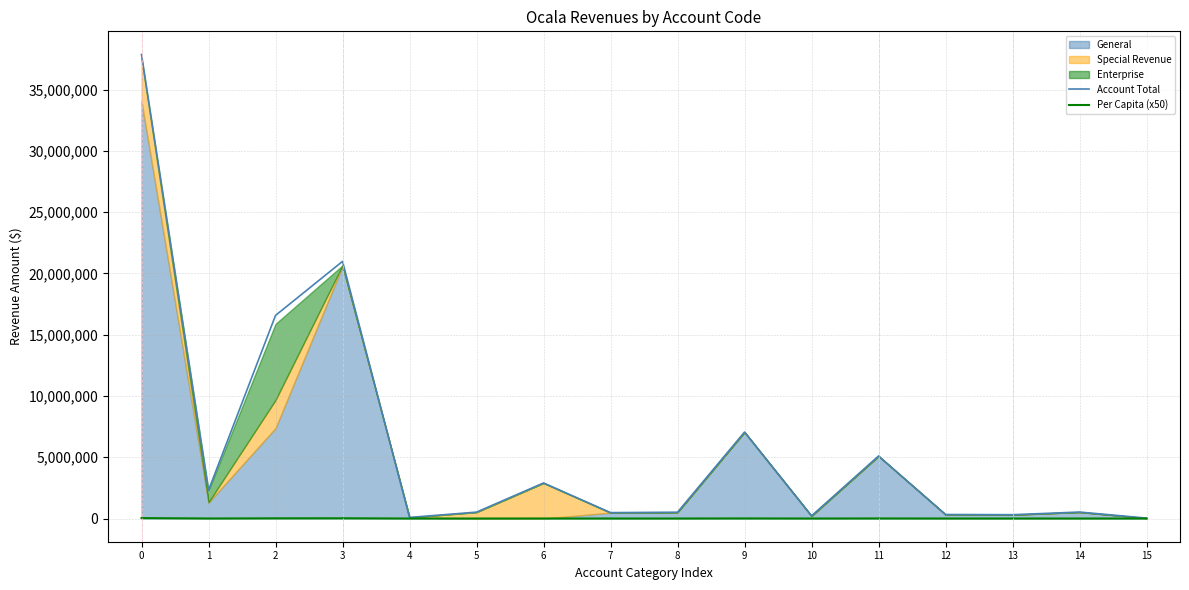

What is the difference between the second highest and second lowest values in the Per Capita (x50) series?

19131.5